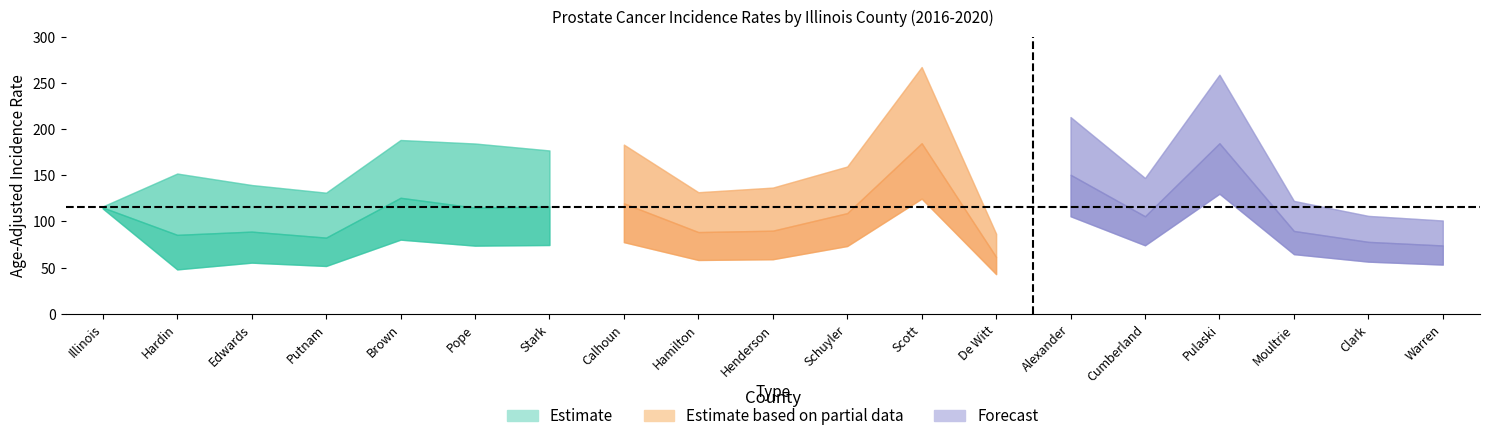

What is the total value across all series at Illinois?

345.3